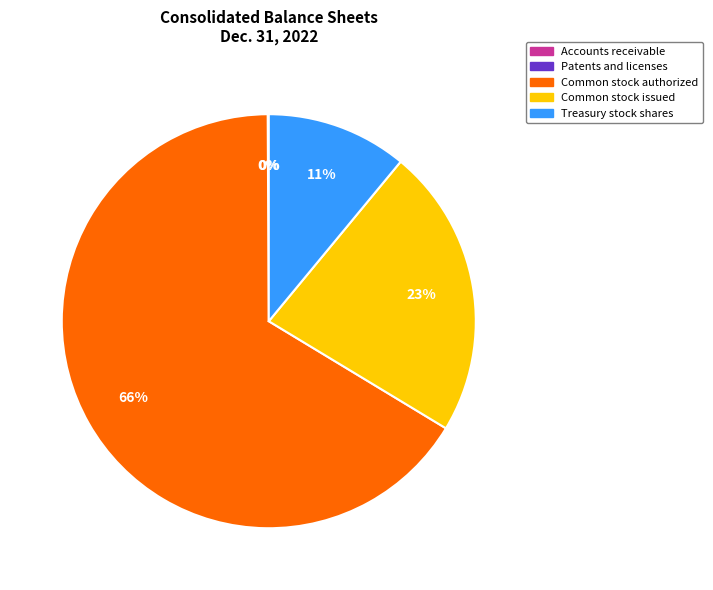

Approximately how many times larger is the value at Common stock authorized compared to Common stock issued?

2.9